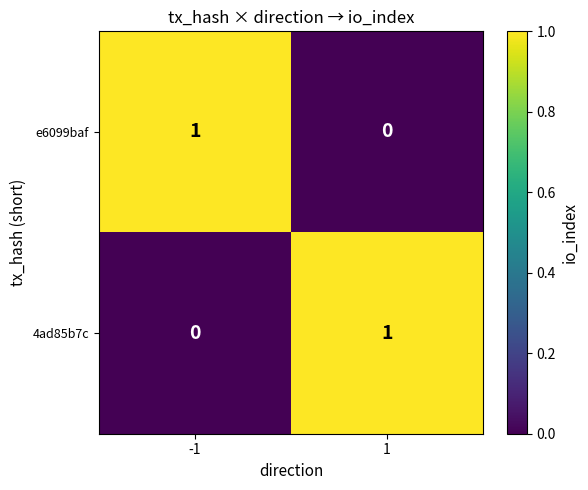

Reading left to right, what are all the values shown in this chart?

e6099baf: 1	0
4ad85b7c: 0	1